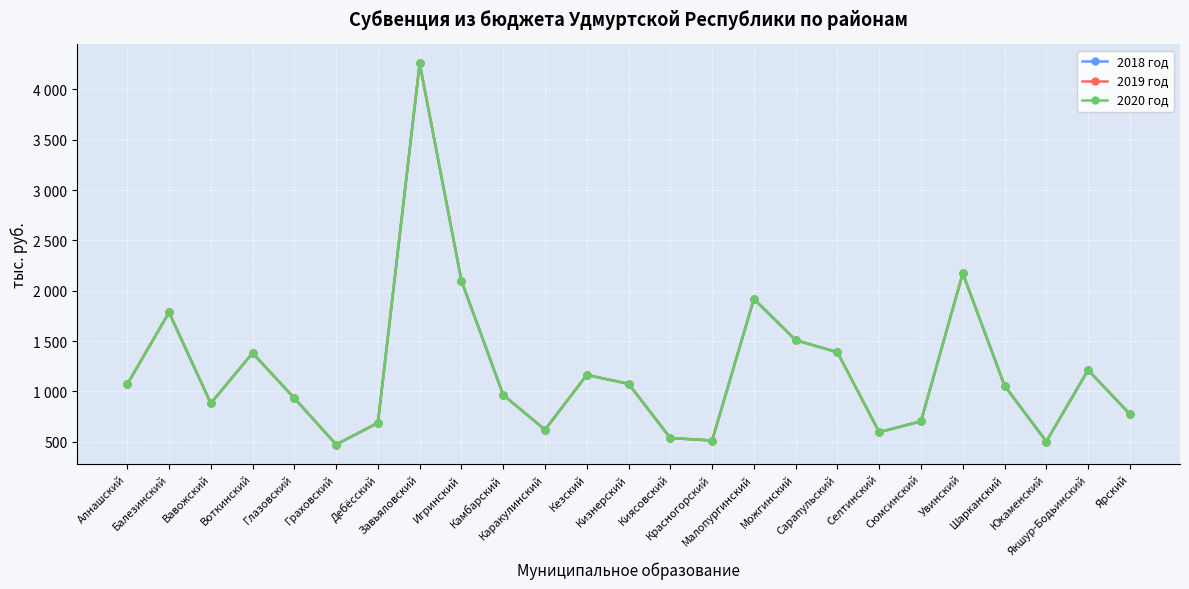

Does the chart have visible grid lines?

Yes